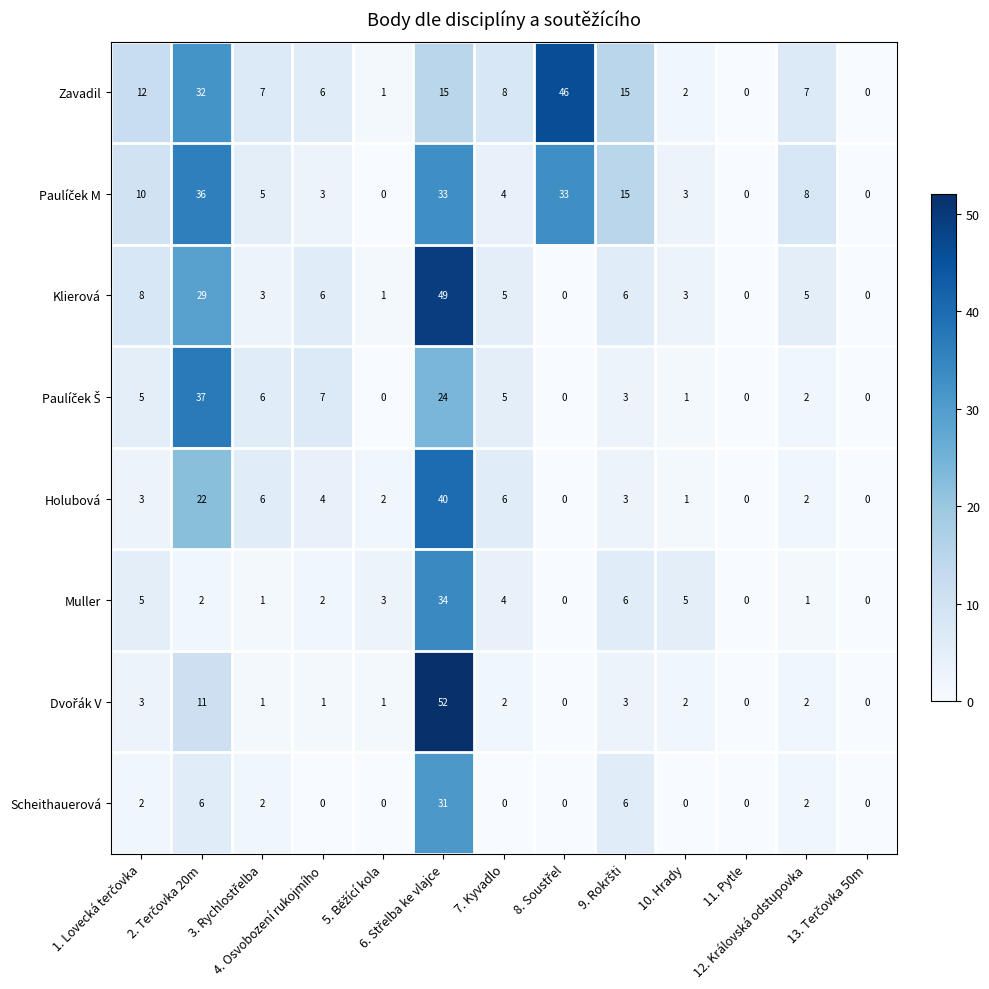

What is the average value of the Holubová series?

7